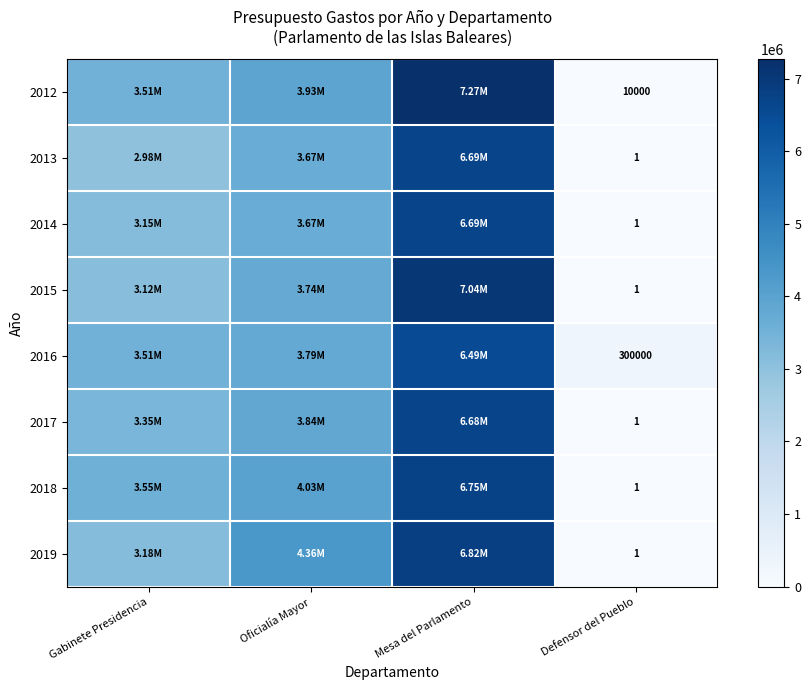

What is the total value across all series at Defensor del Pueblo?

310006